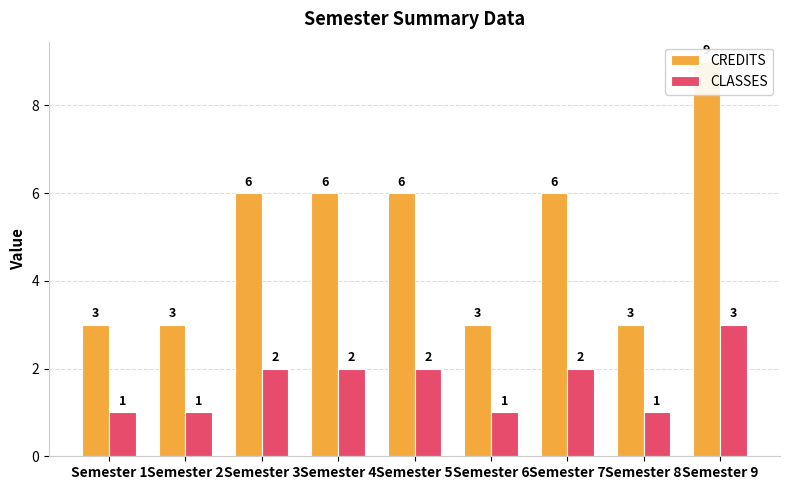

Which label corresponds to the largest value in the chart?

Semester 9